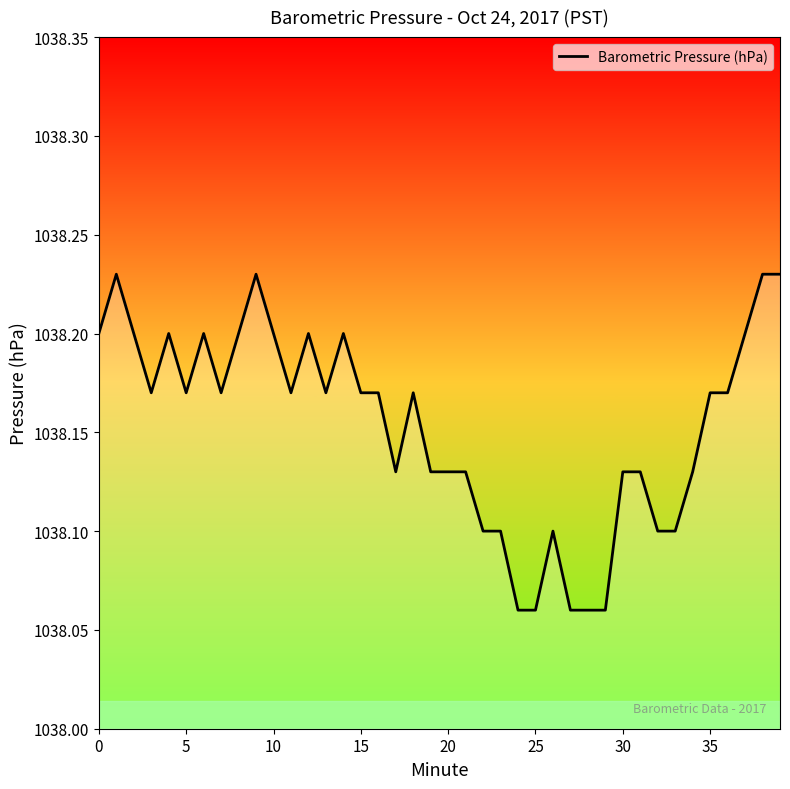

At which label is the value closest to 1038?

24